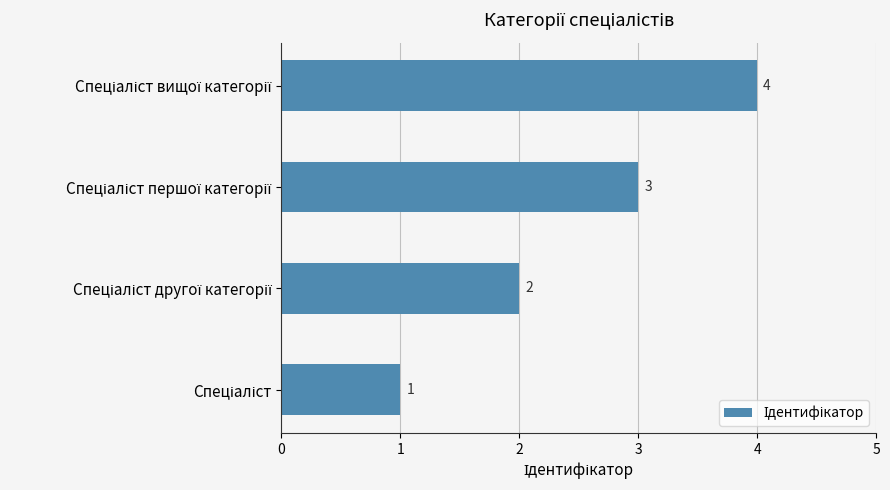

What is the sum of all values?

10